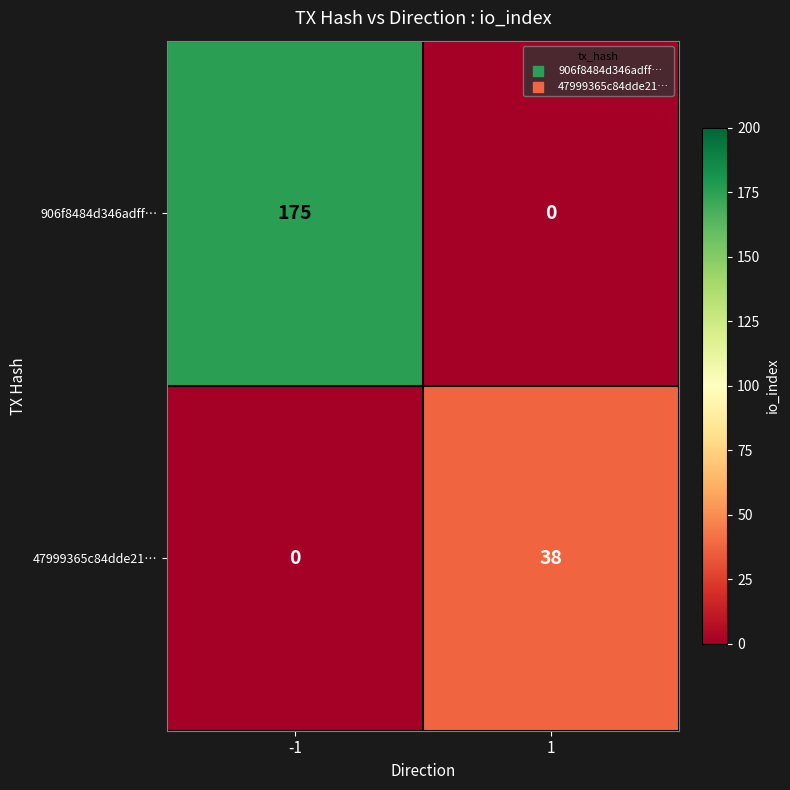

What is the spread (max minus min) of values at -1?

175